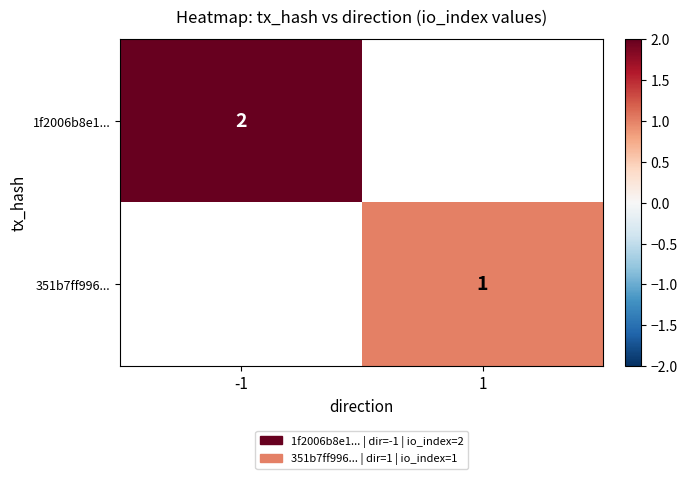

Is it true that 351b7ff996... equals 1 at 1?

True